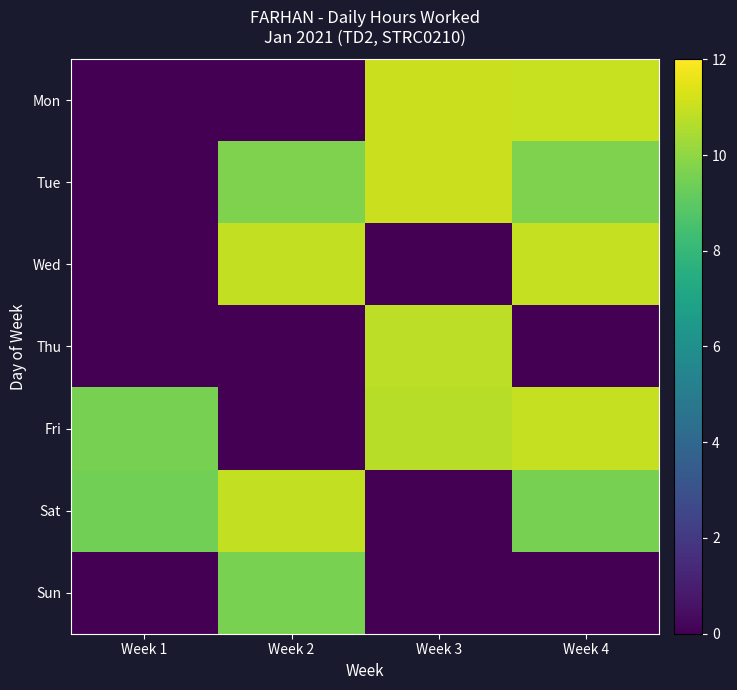

List the series in order of their peak value, lowest first.

Sun, Thu, Sat, Wed, Fri, Mon, Tue